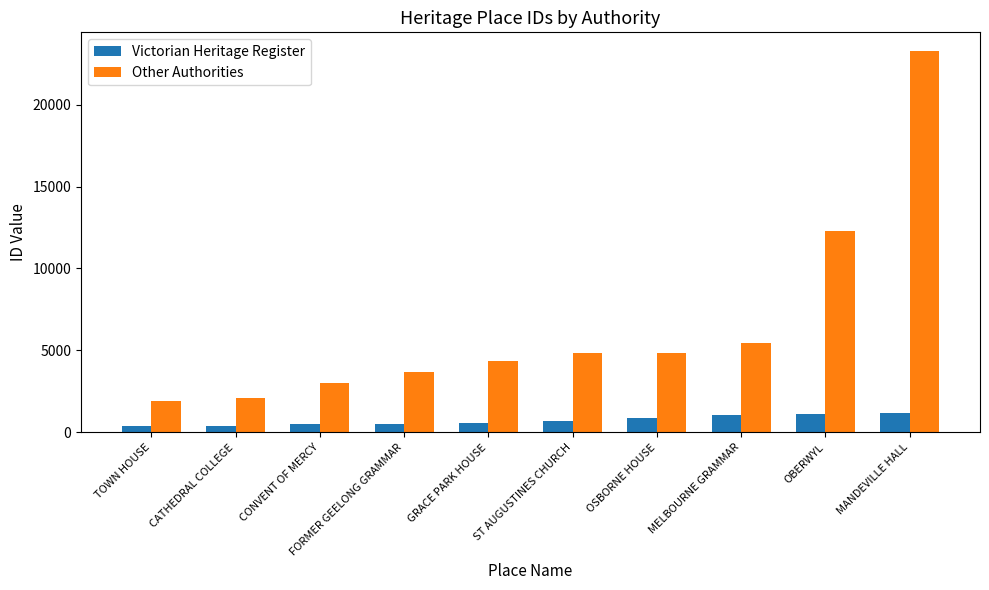

How many data points in Other Authorities are less than 4813?

5